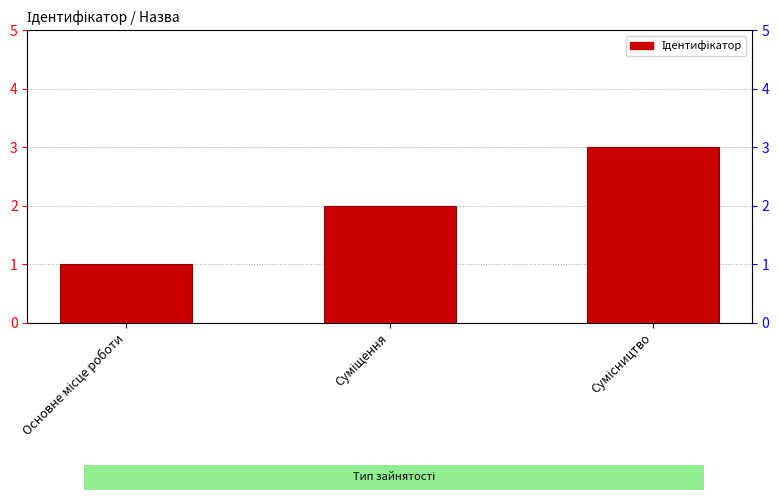

What is the smallest value displayed?

1